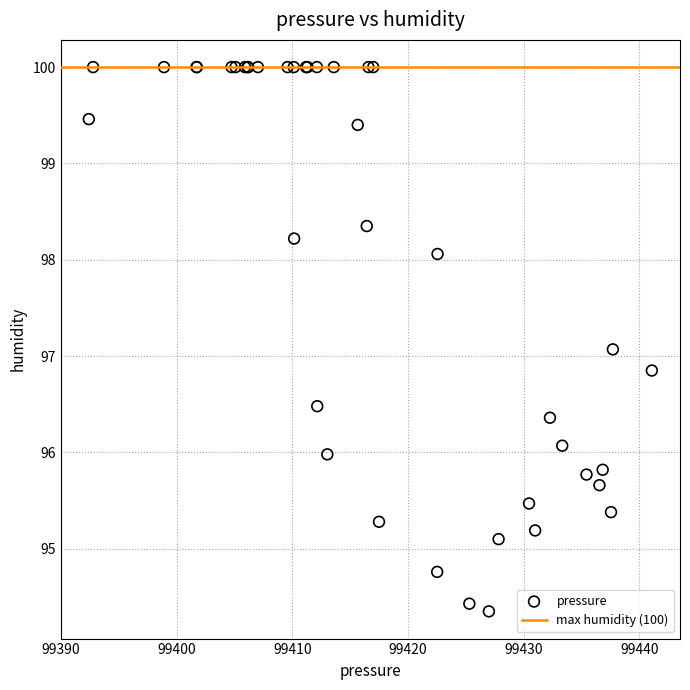

What Y value in the scatter plot is closest to 97?

97.1